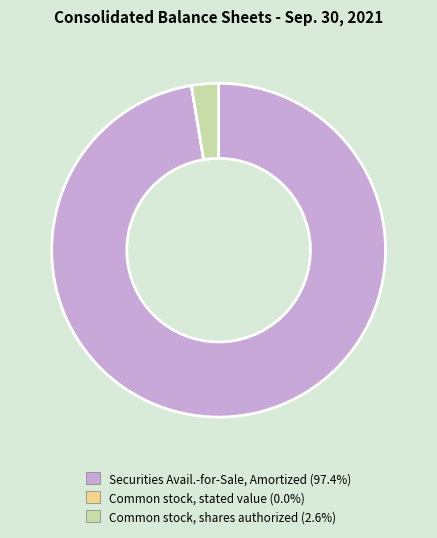

Is the sum of Securities Avail.-for-Sale, Amortized (97.4%) and Common stock, shares authorized (2.6%) greater than half?

Yes